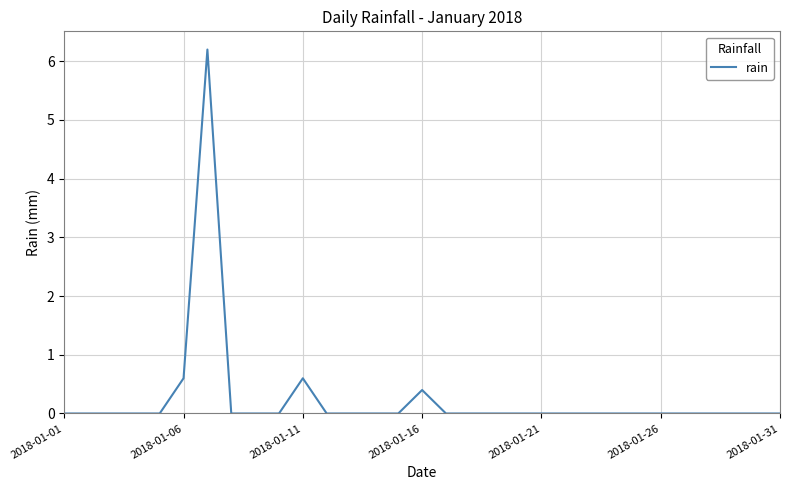

Does the chart have visible grid lines?

Yes